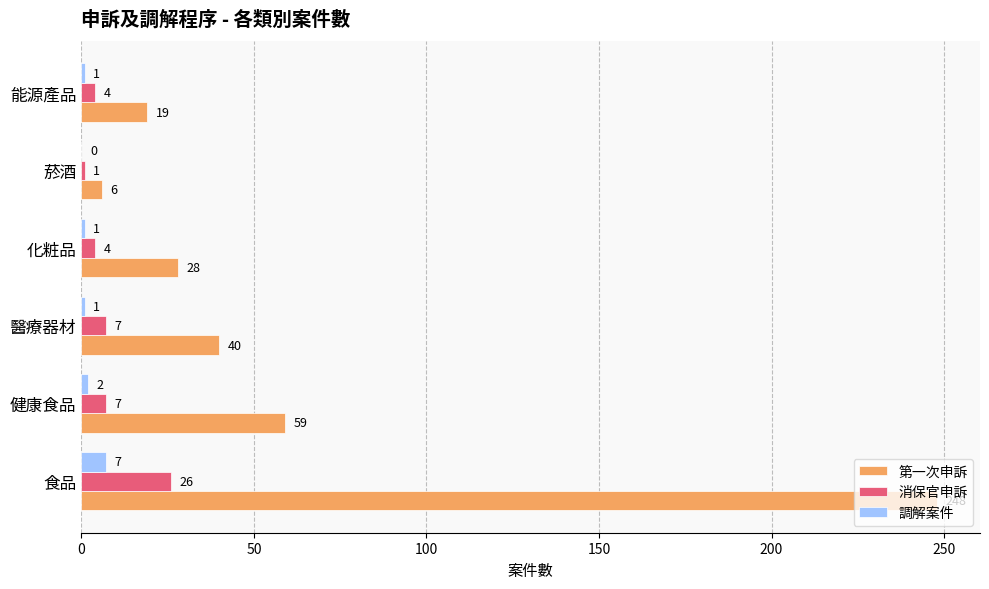

Which series changed the most between 健康食品 and 化粧品?

第一次申訴